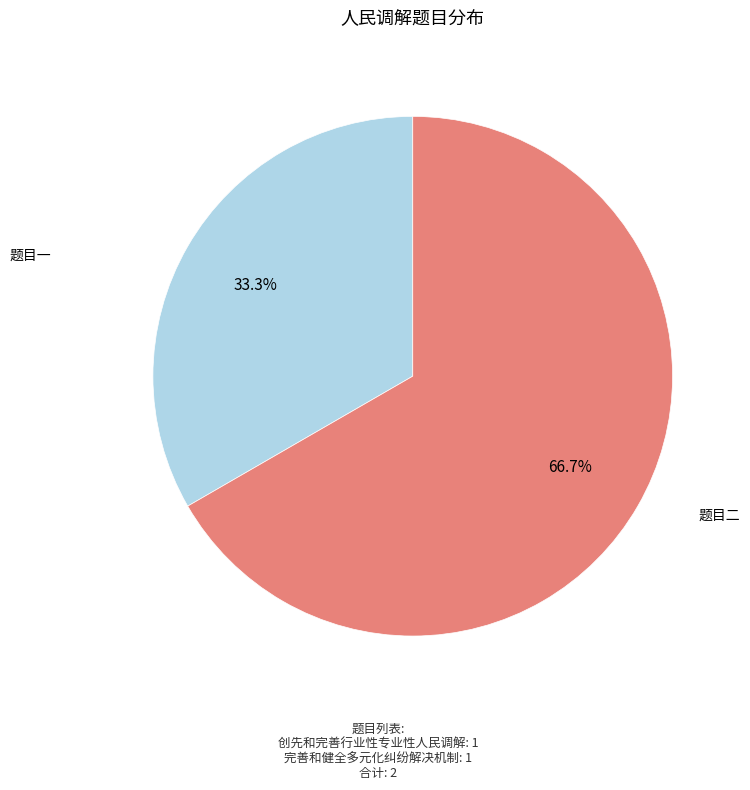

Which category has the smallest portion of the pie?

创先和完善行业性专业性人民调解